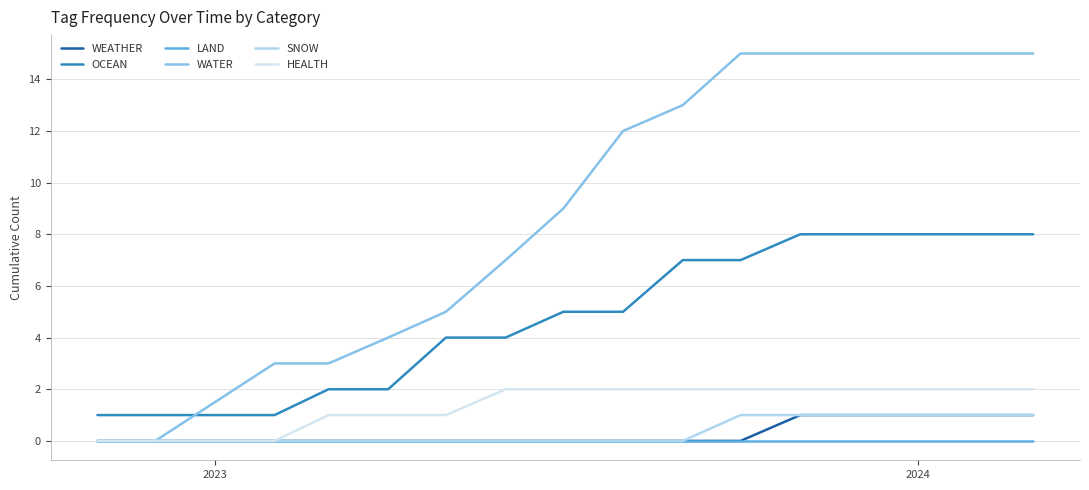

Which series has the largest total across all categories?

WATER